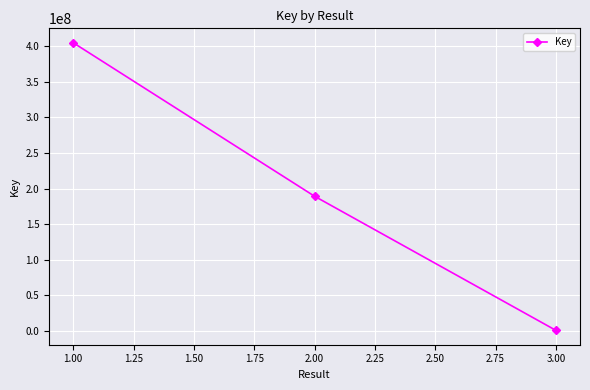

Rank the categories by value from lowest to highest.

3.00, 2.00, 1.00